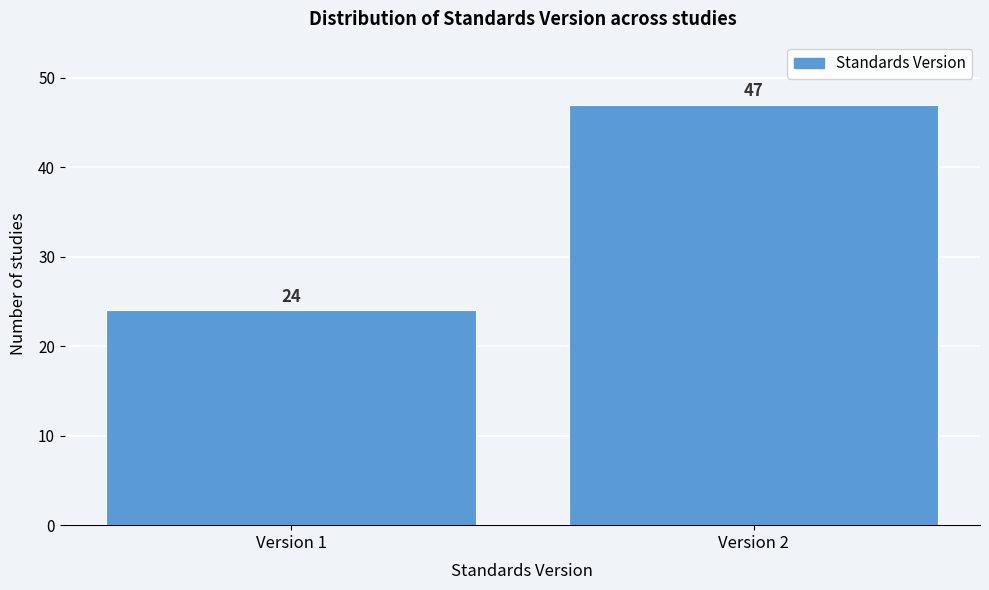

Reading right to left, transcribe all the data shown in this chart.

Version 2=47	Version 1=24